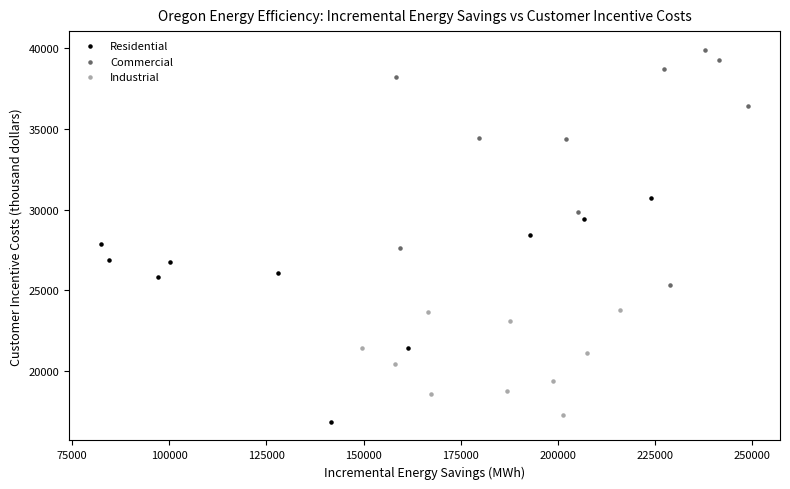

Which series contains the highest Y value?

Commercial